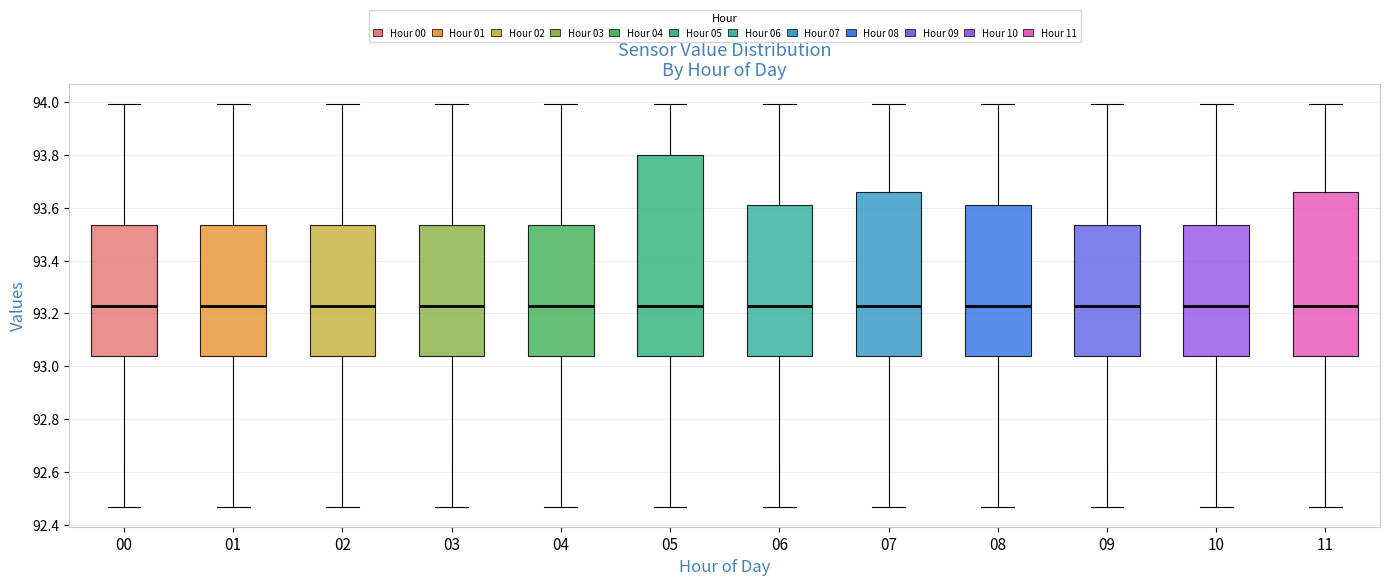

Where does the lower whisker of the box at x = 07 end on the y-axis? The values are not printed on the chart, so give them approximately, as read against the axis.

92.48